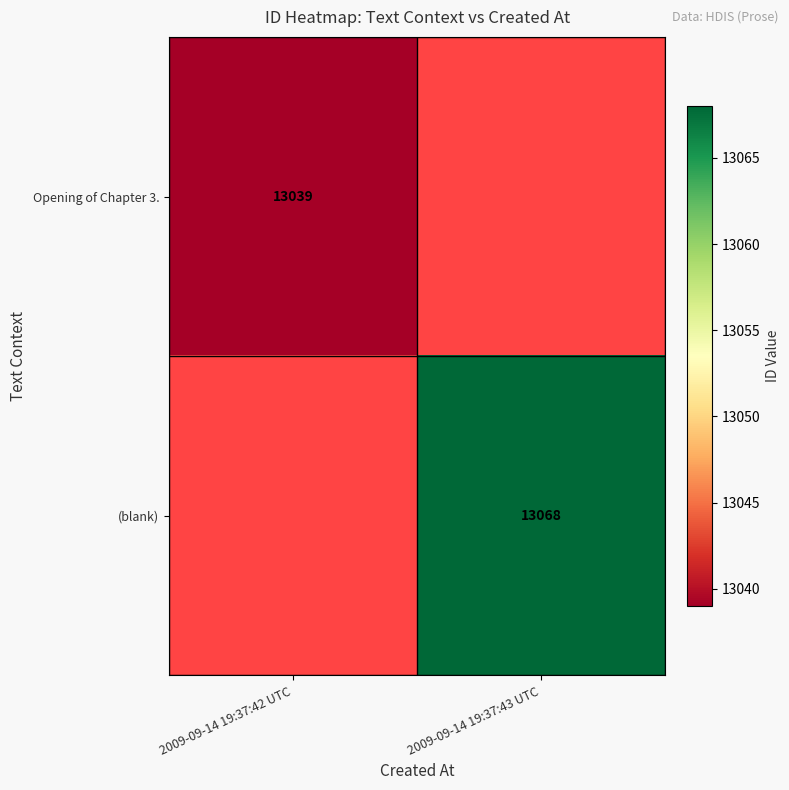

The value of Opening of Chapter 3. at 2009-09-14 19:37:42 UTC is 13039. True or false?

True